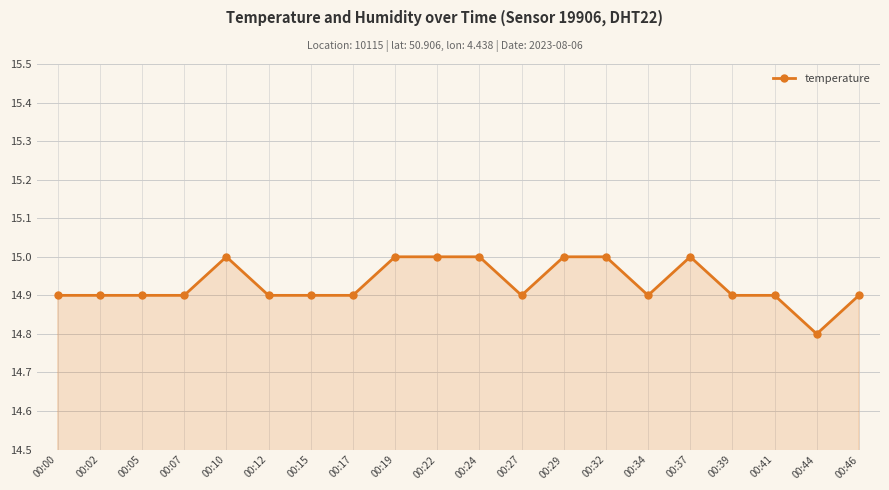

Approximately how many times larger is the value at 00:27 compared to 00:17?

1.0